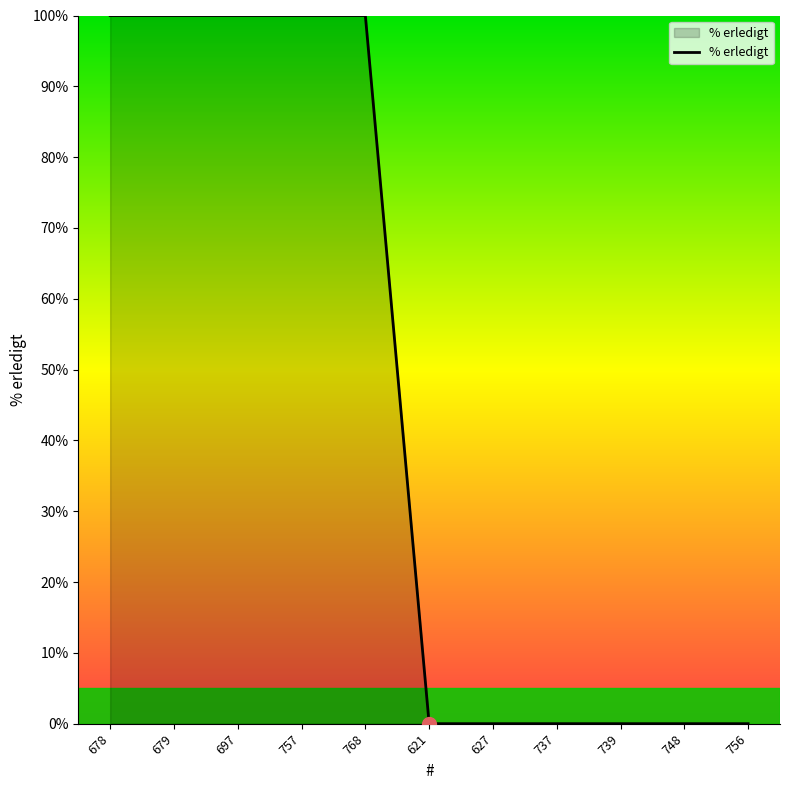

True or false: the data shows 100 at 768.

True